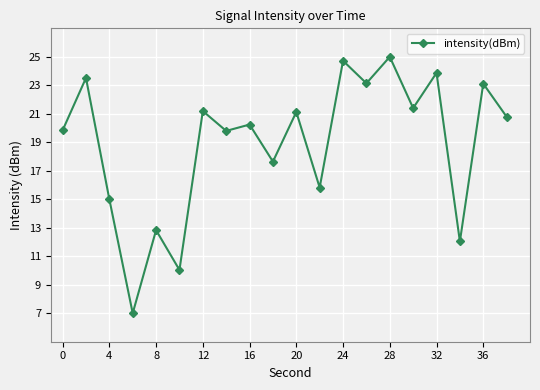

What is the smallest value displayed?

7.0